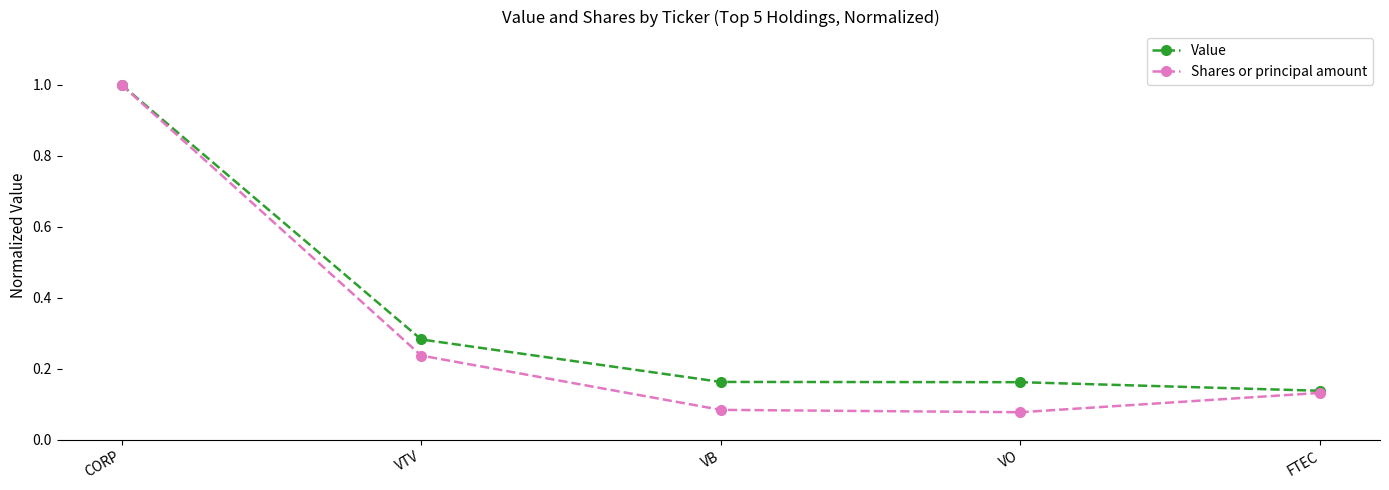

True or false: Shares or principal amount has more than 0 interior local peaks.

False